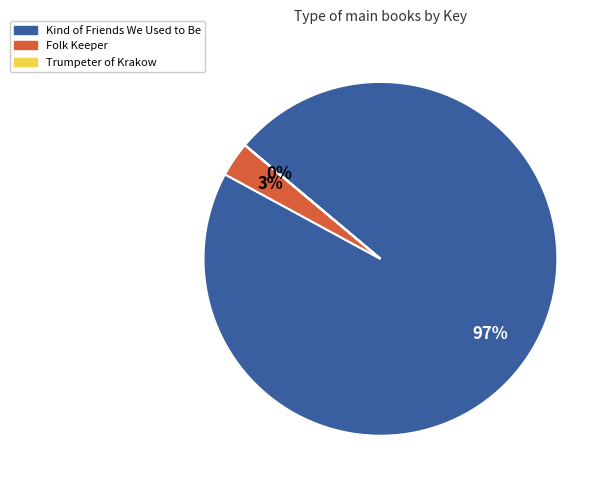

Which slice represents more than half of the pie?

Kind of Friends We Used to Be